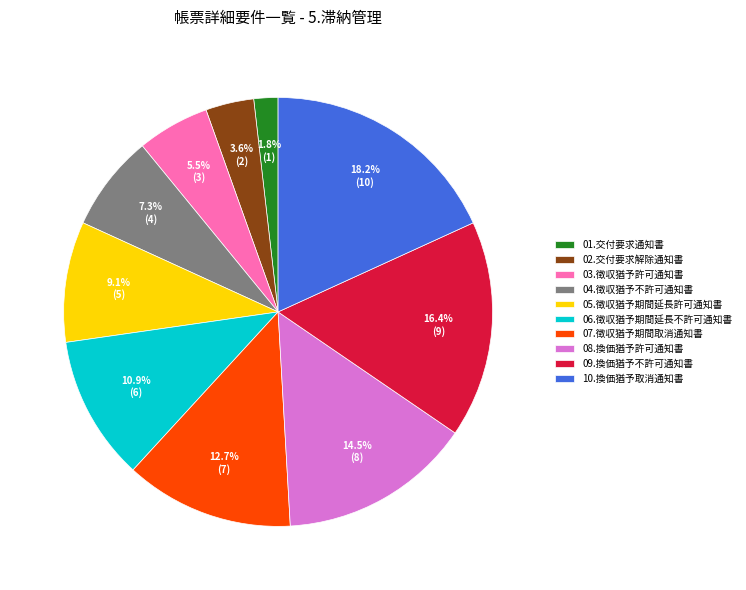

To the nearest percent, what percentage of the pie is 10.換価猶予取消通知書?

18%